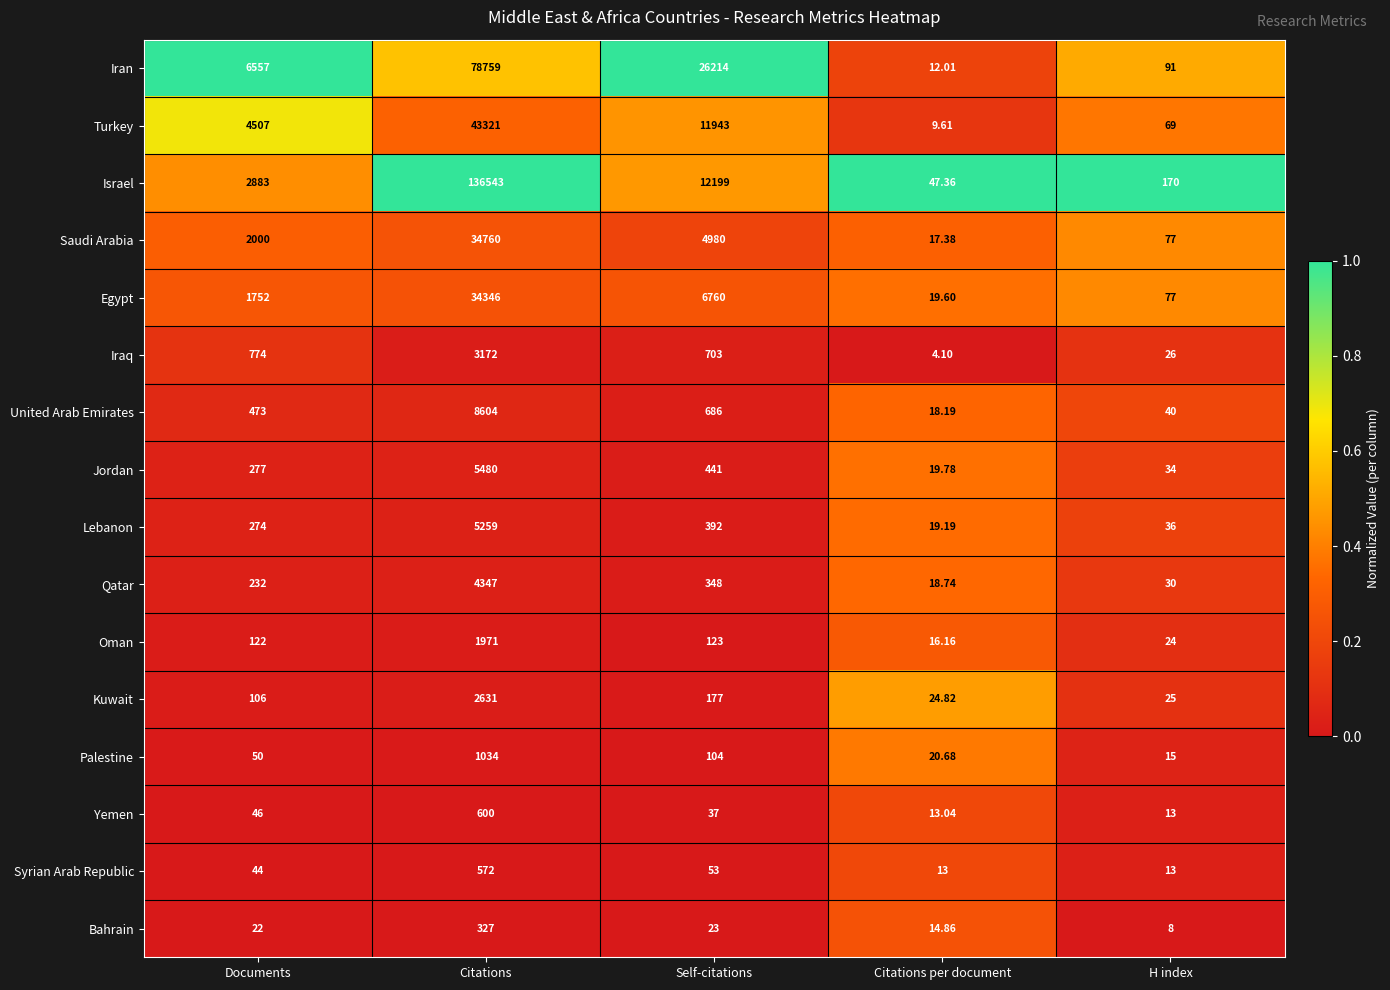

What is the difference between the highest and lowest values at Citations?

136216.0